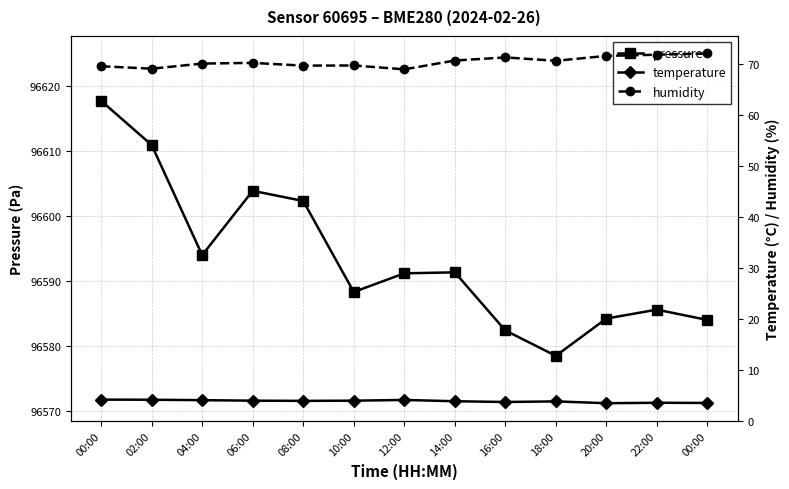

At 00:00, list the series in order from largest to smallest.

pressure, humidity, temperature